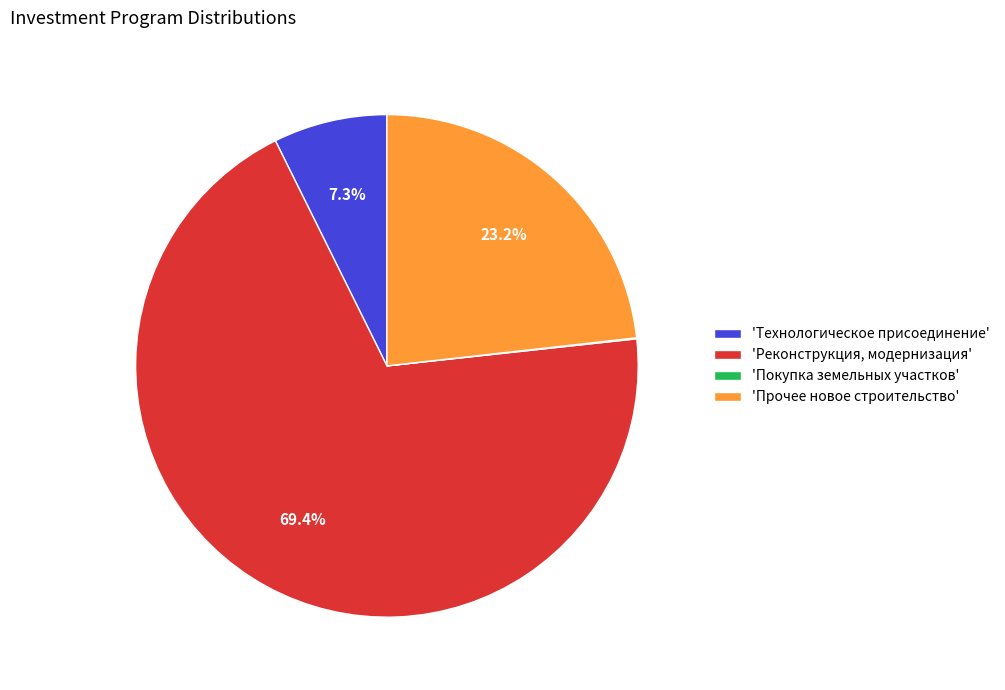

How much of the chart is everything except 'Технологическое присоединение'?

92.7%